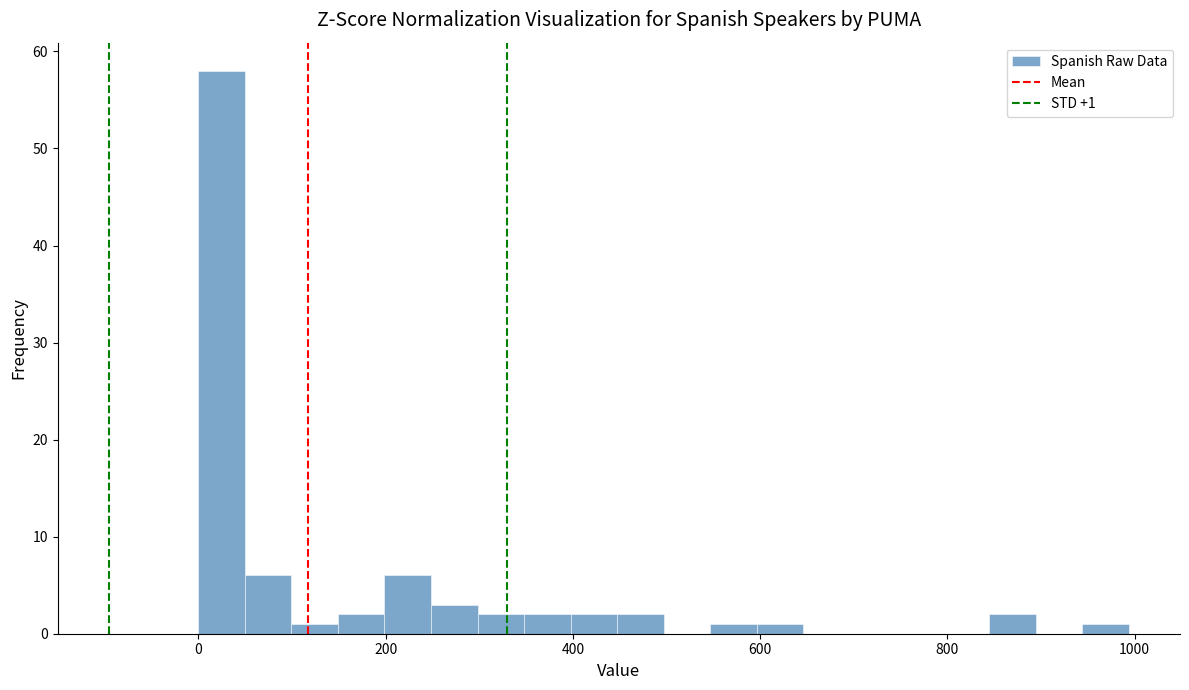

Around what value on the x-axis is the tallest bar? Give the approximate position of its centre, as read against the axis.

20